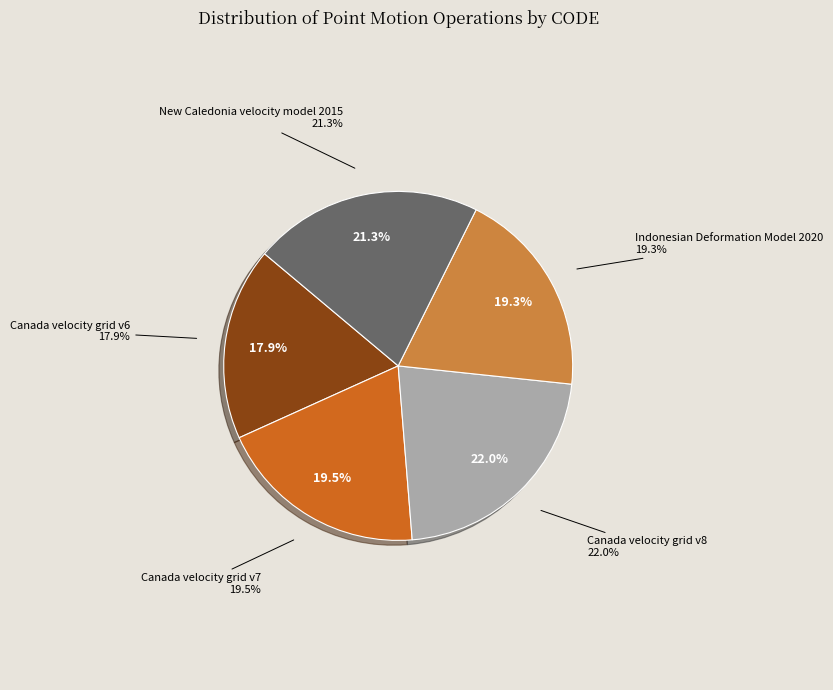

Which has a higher value, New Caledonia velocity model 2015 or Indonesian Deformation Model 2020?

New Caledonia velocity model 2015